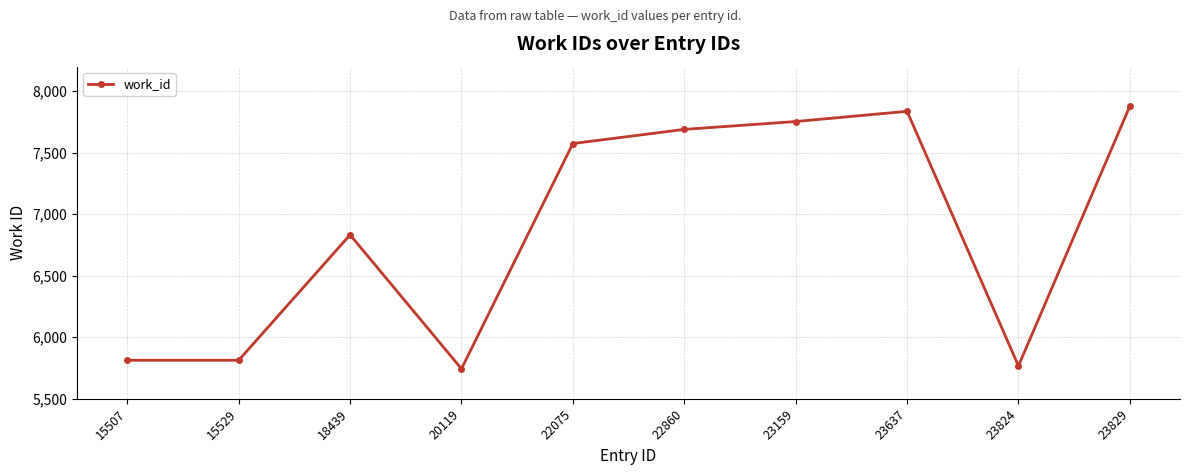

Is this an area chart (filled region under the line)?

No